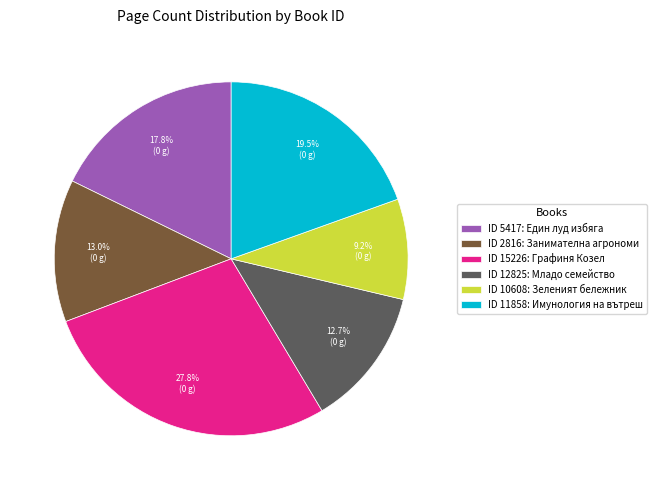

Between ID 5417: Един луд избяга and ID 2816: Занимателна агрономи, which is larger?

ID 5417: Един луд избяга